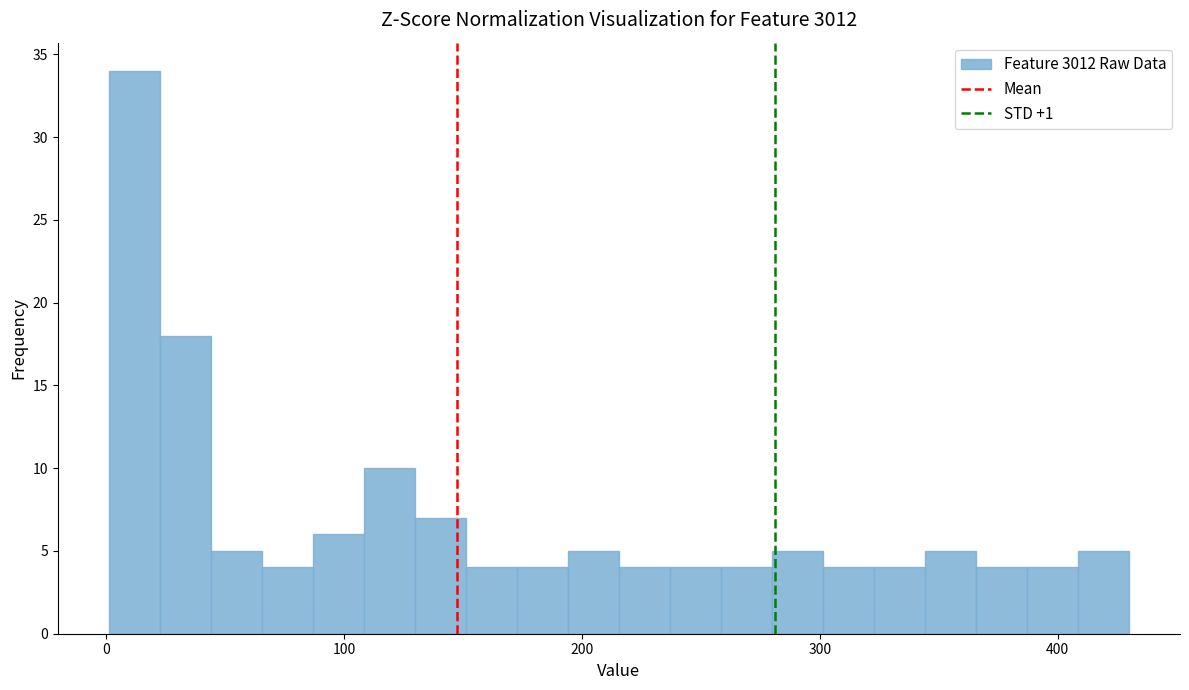

Read against the x-axis, roughly where is the centre of the tallest bar?

10